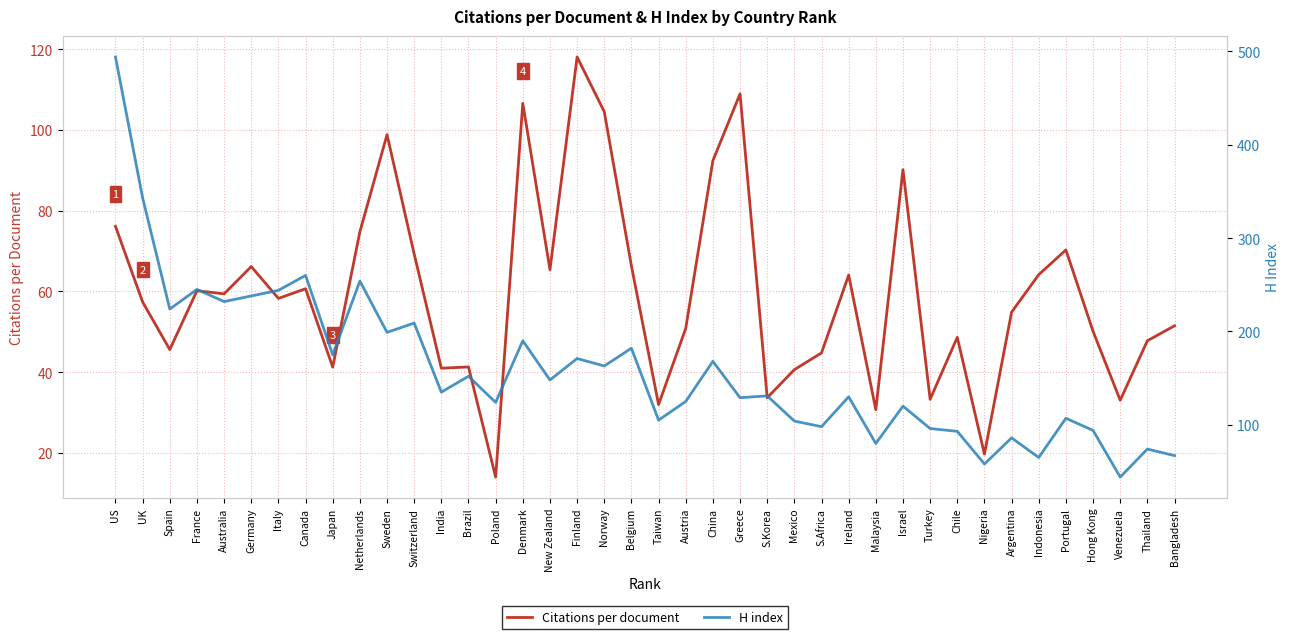

Rank the categories by Citations per document value from highest to lowest.

Finland, Greece, Denmark, Norway, Sweden, China, Israel, US, Netherlands, Portugal, Switzerland, Belgium, Germany, New Zealand, Indonesia, Ireland, Canada, France, Australia, Italy, UK, Argentina, Bangladesh, Austria, Hong Kong, Chile, Thailand, Spain, S.Africa, Brazil, Japan, India, Mexico, S.Korea, Turkey, Venezuela, Taiwan, Malaysia, Nigeria, Poland